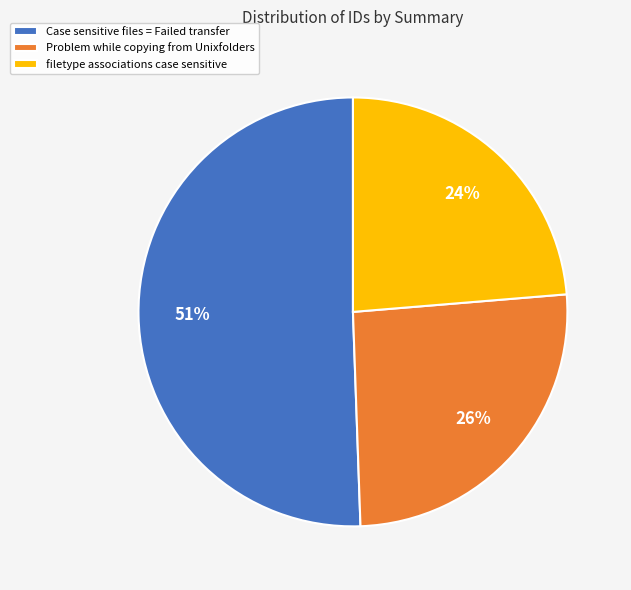

Is the sum of Case sensitive files = Failed transfer and Problem while copying from Unixfolders greater than half?

Yes